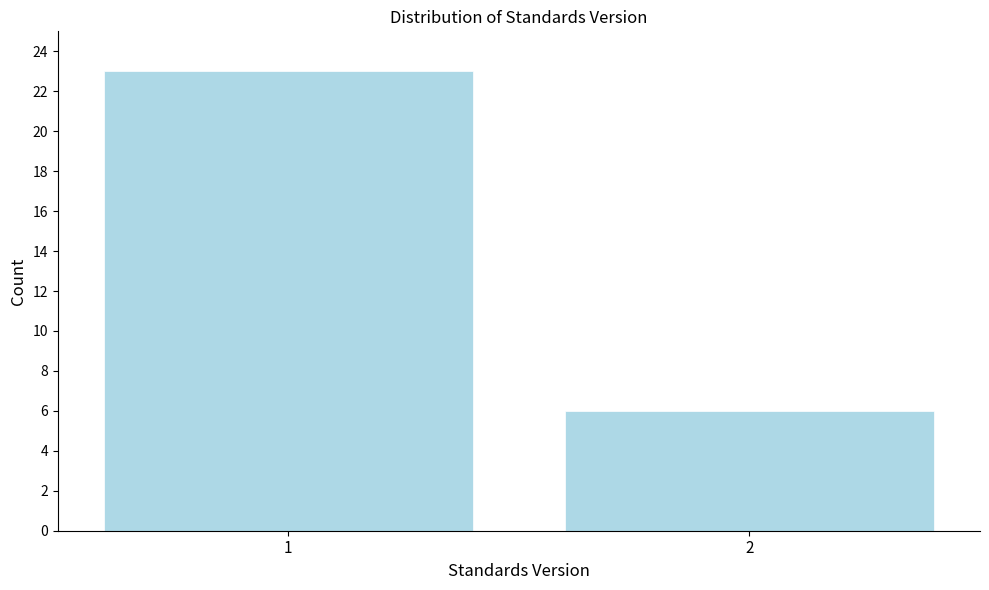

Reading right to left, what are all the values shown in this chart?

2=6	1=23